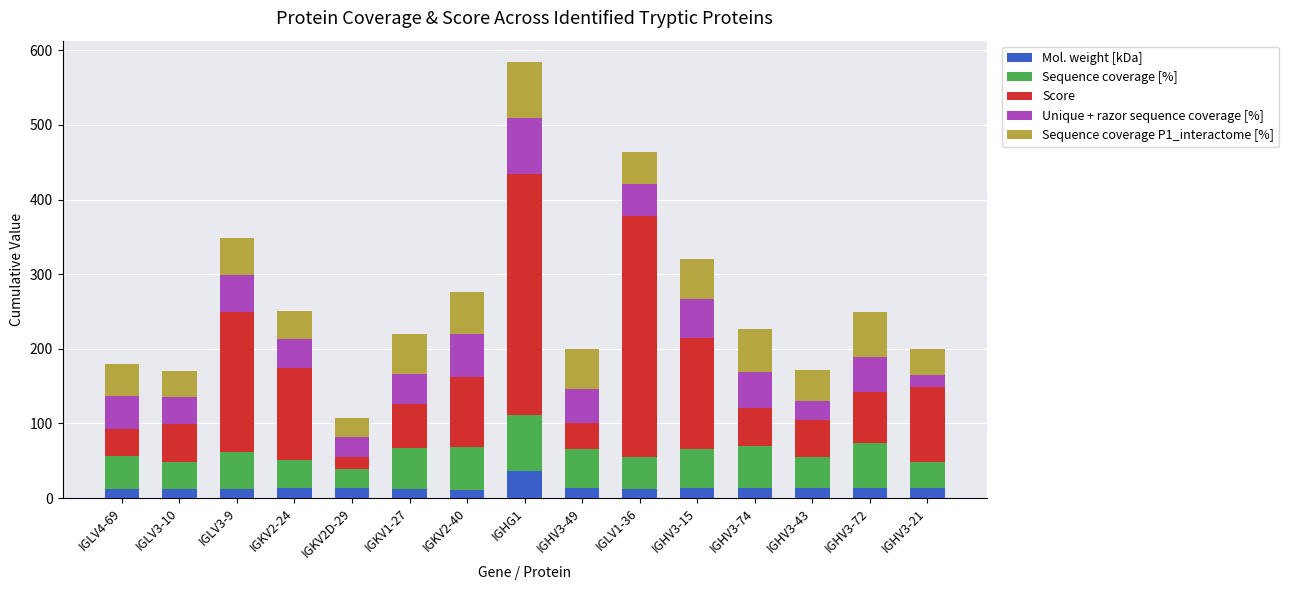

The value of Mol. weight [kDa] at IGLV1-36 is 12.5. True or false?

True